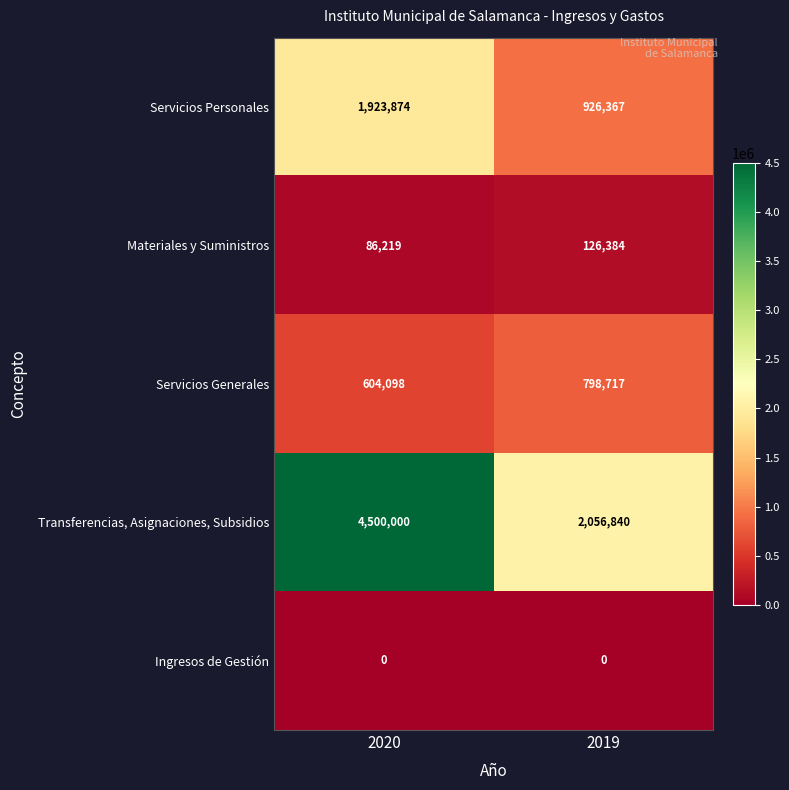

What is the difference between the maximum and minimum values in the Servicios Personales series?

997507